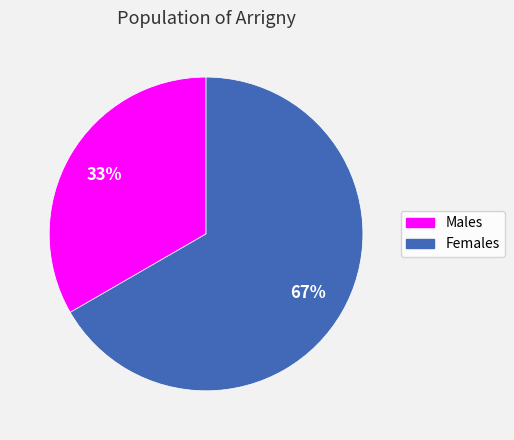

Is there a majority slice in this chart?

Yes